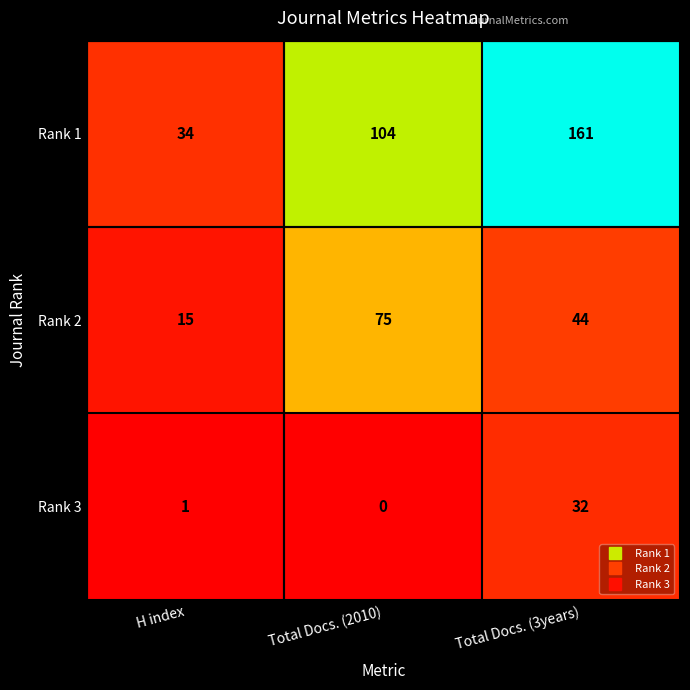

The value of Rank 2 at H index is 4. True or false?

False